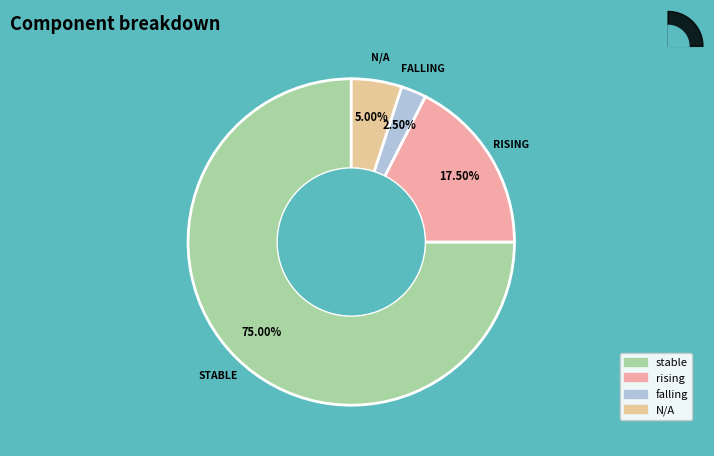

The stable slice represents 75% of the pie. True or false?

True